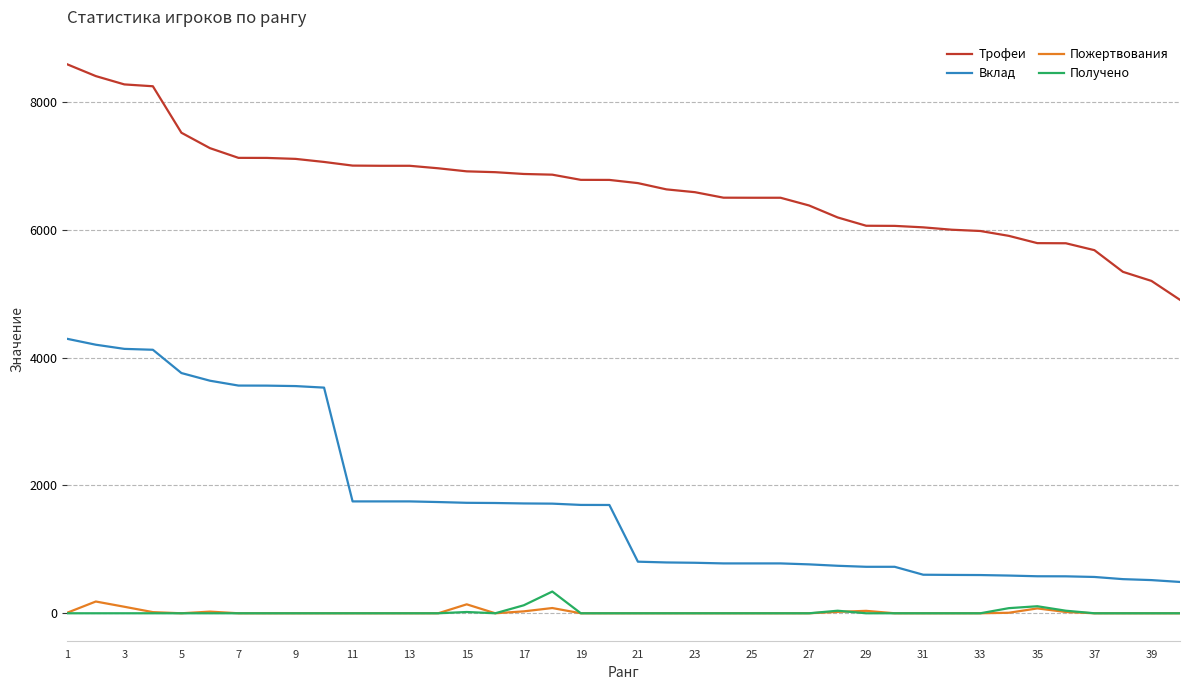

What is the average value of the Получено series?

19